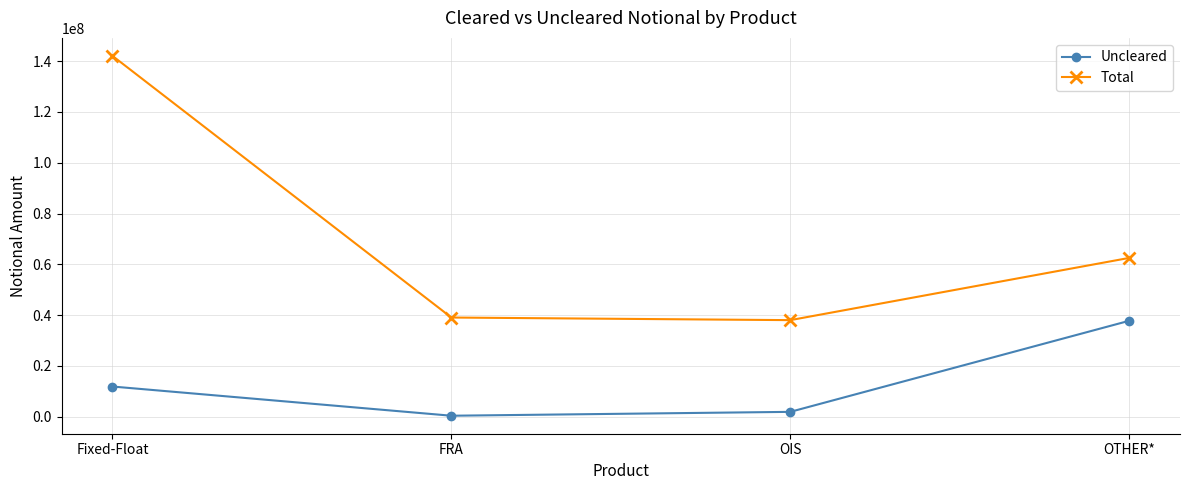

Reading left to right, extract all data points from this chart.

Uncleared: 11844037	340146	1865851	37739435
Total: 142104864	39026923	37998388	62511096